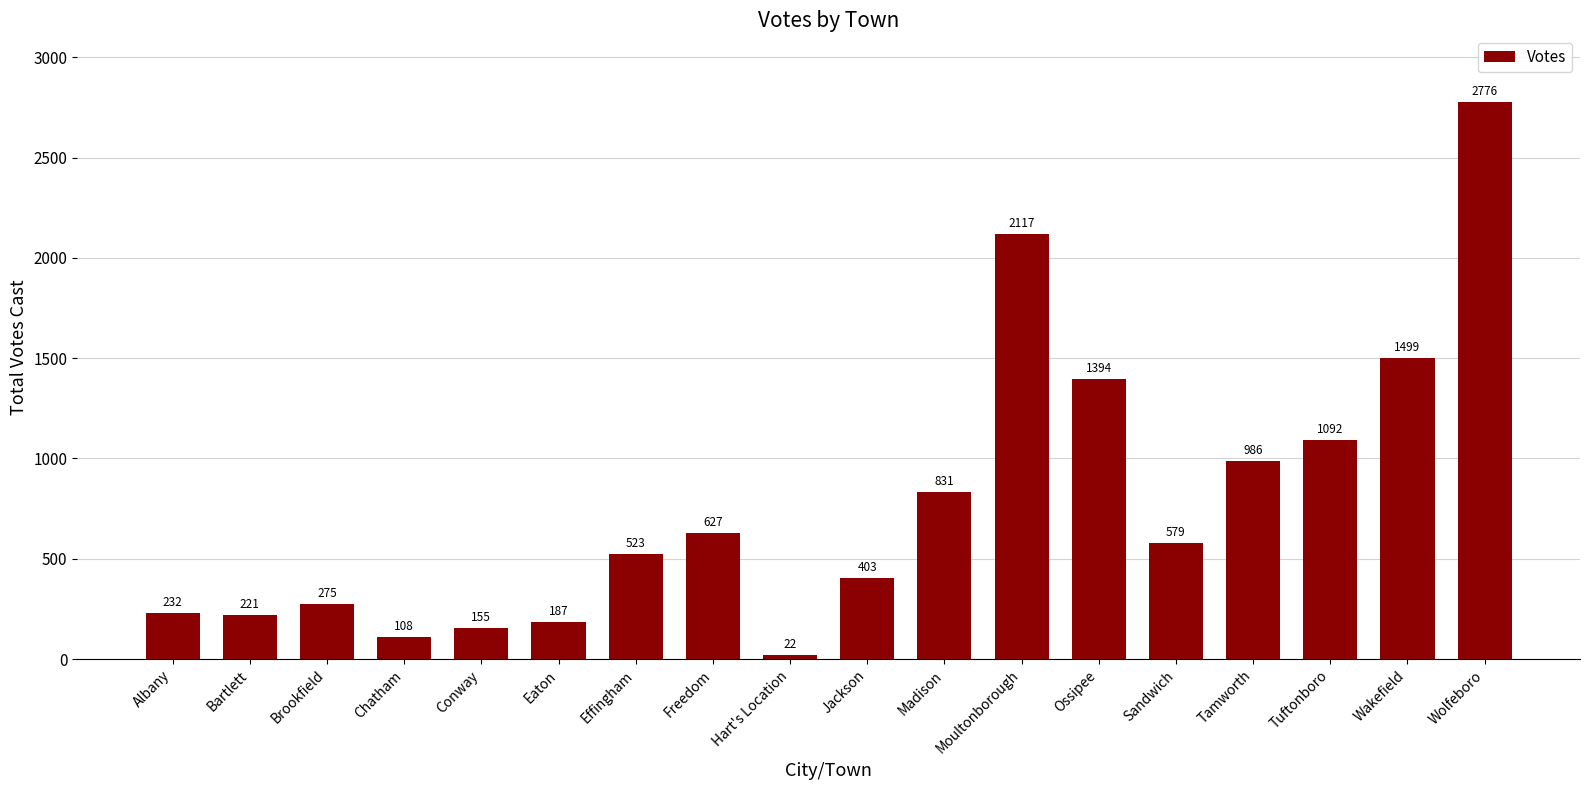

Reading left to right, what are all the values shown in this chart?

Albany=232	Bartlett=221	Brookfield=275	Chatham=108	Conway=155	Eaton=187	Effingham=523	Freedom=627	Hart's Location=22	Jackson=403	Madison=831	Moultonborough=2117	Ossipee=1394	Sandwich=579	Tamworth=986	Tuftonboro=1092	Wakefield=1499	Wolfeboro=2776